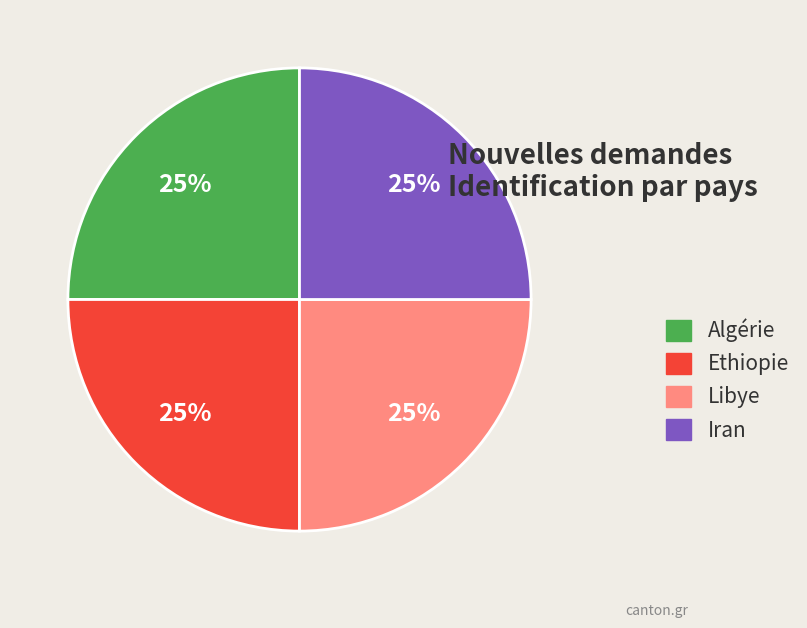

To the nearest percent, what is the average slice percentage?

25%